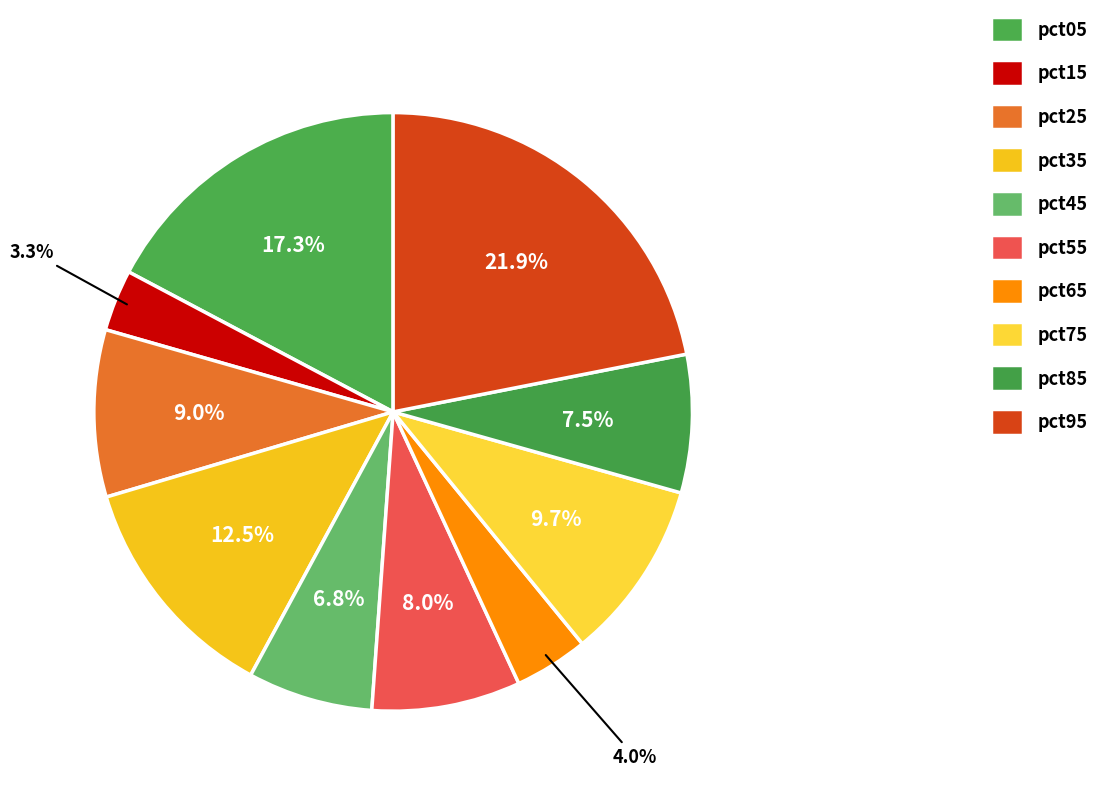

How much of the chart is everything except pct25?

91.0%